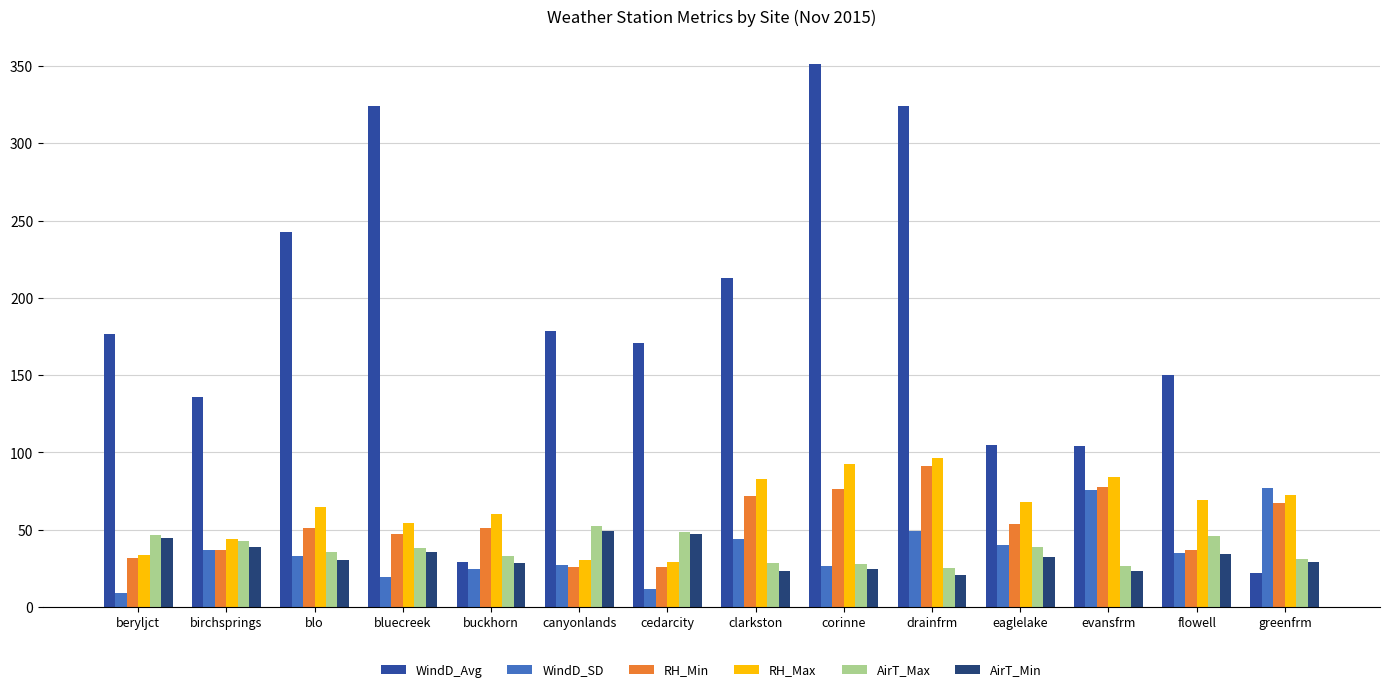

What is the total value across all series at bluecreek?

519.3